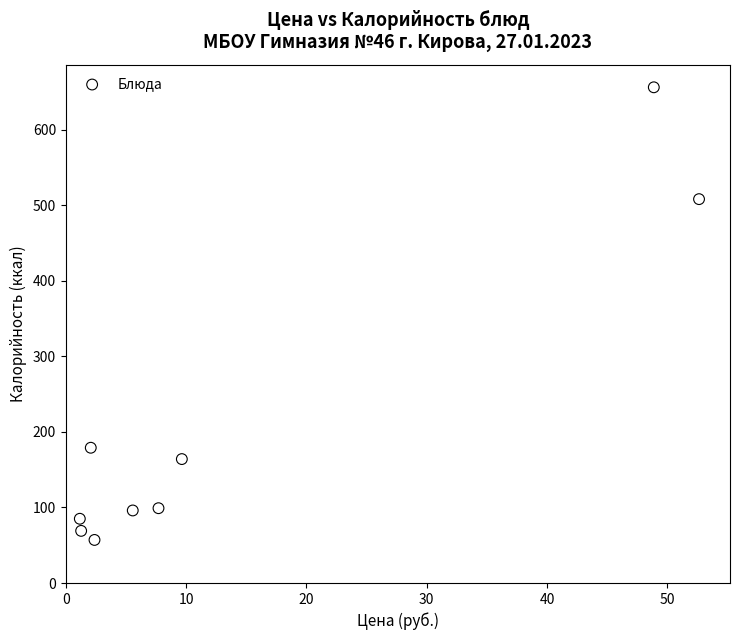

What is the average Y value?

213